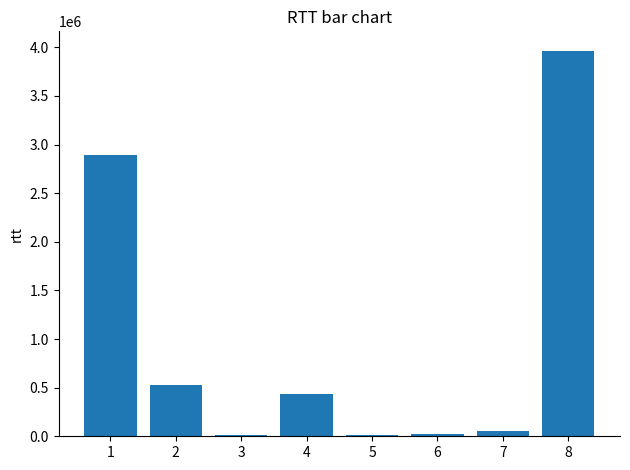

What is the maximum value shown in the chart?

3966400.8